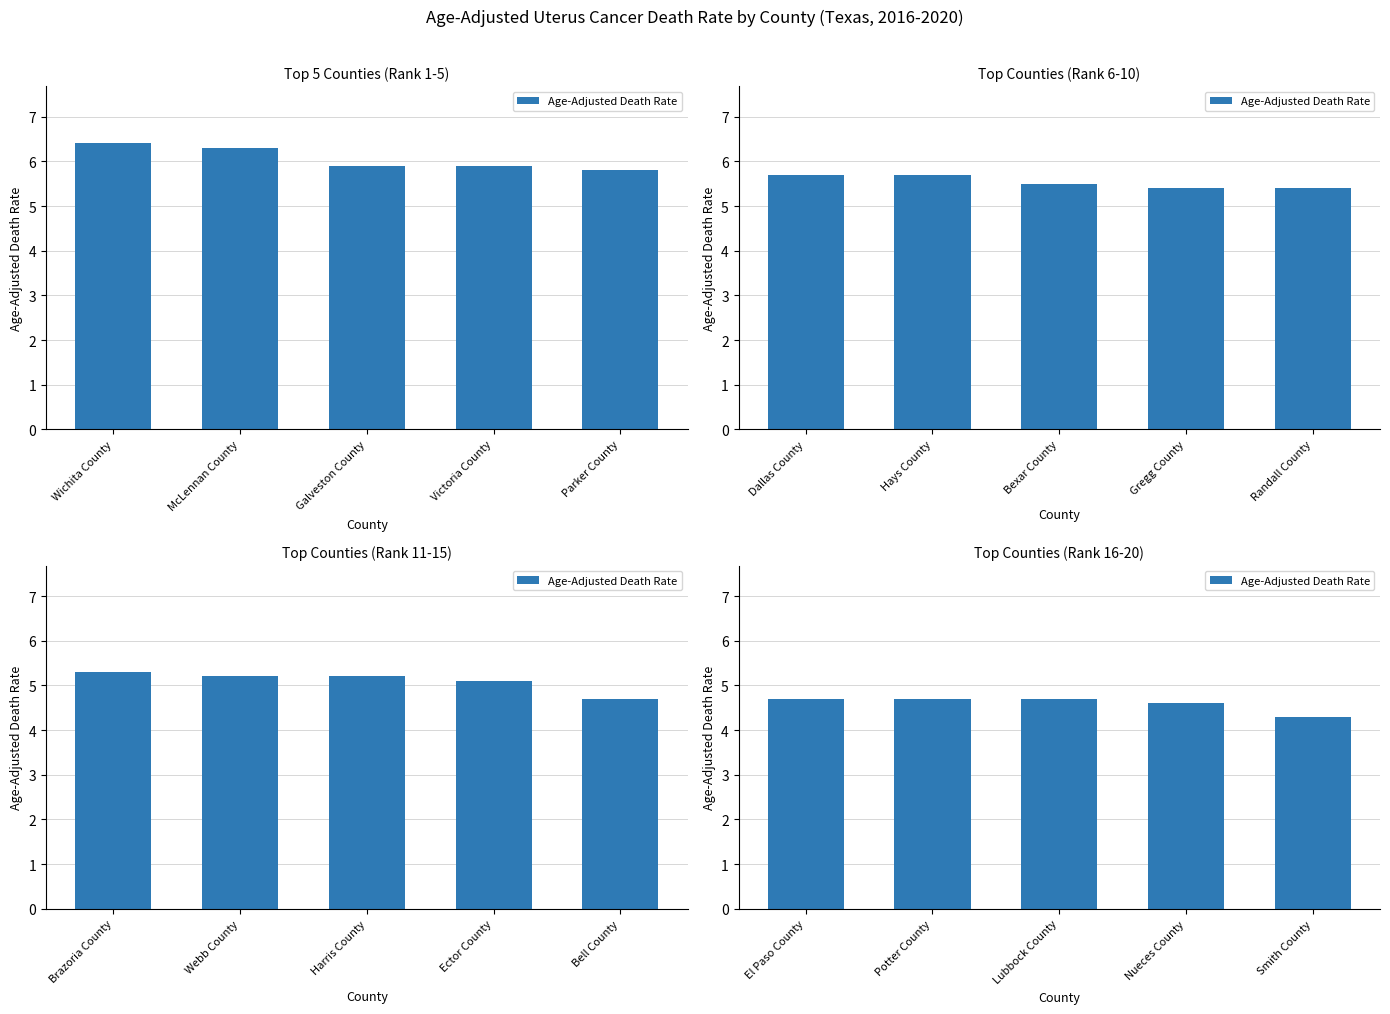

What is the label of the 1st bar from the right?

Smith County